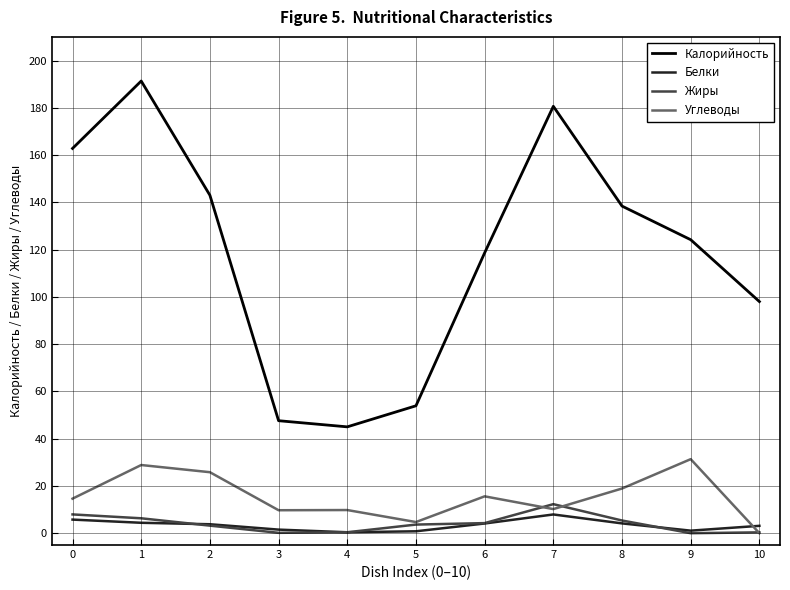

True or false: Жиры and Калорийность intersect in this chart.

False